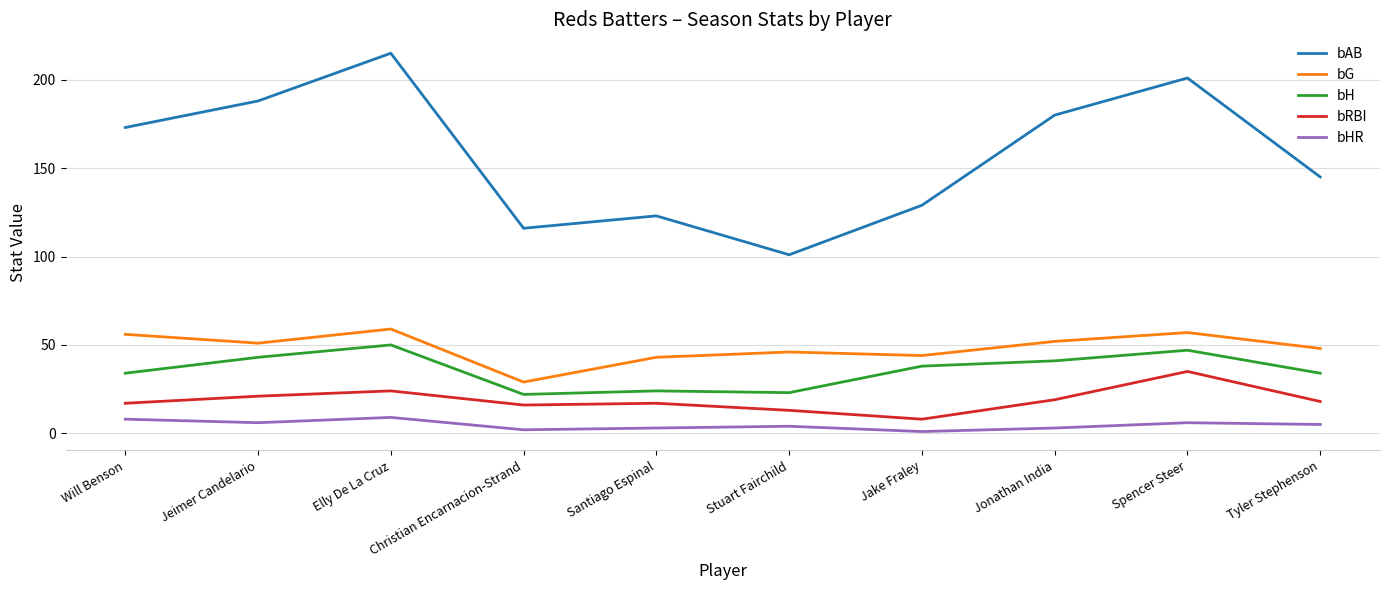

At which label does bH first exceed 38?

Jeimer Candelario